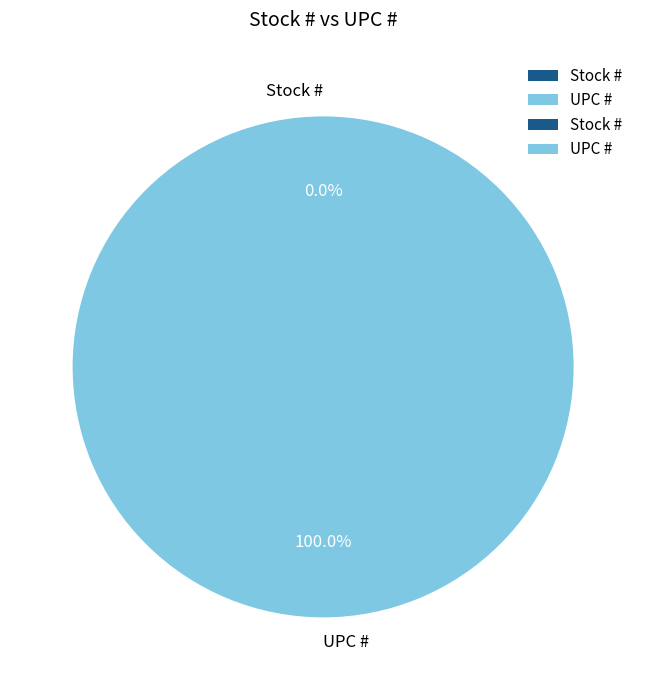

What is the largest slice in the pie chart?

UPC #